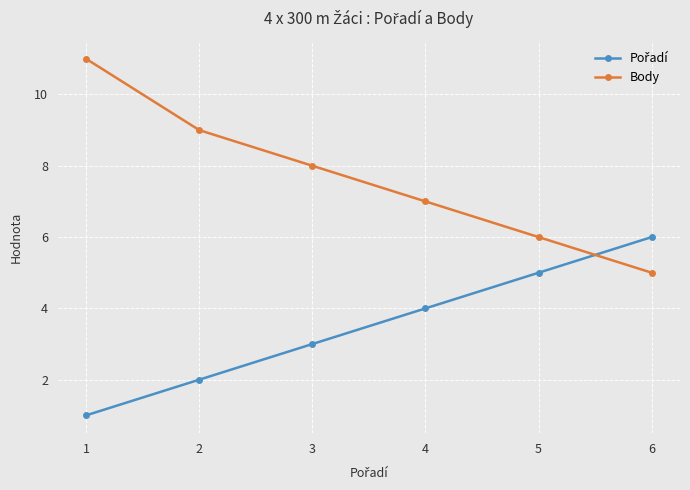

Which series changed the most between 1 and 5?

Body